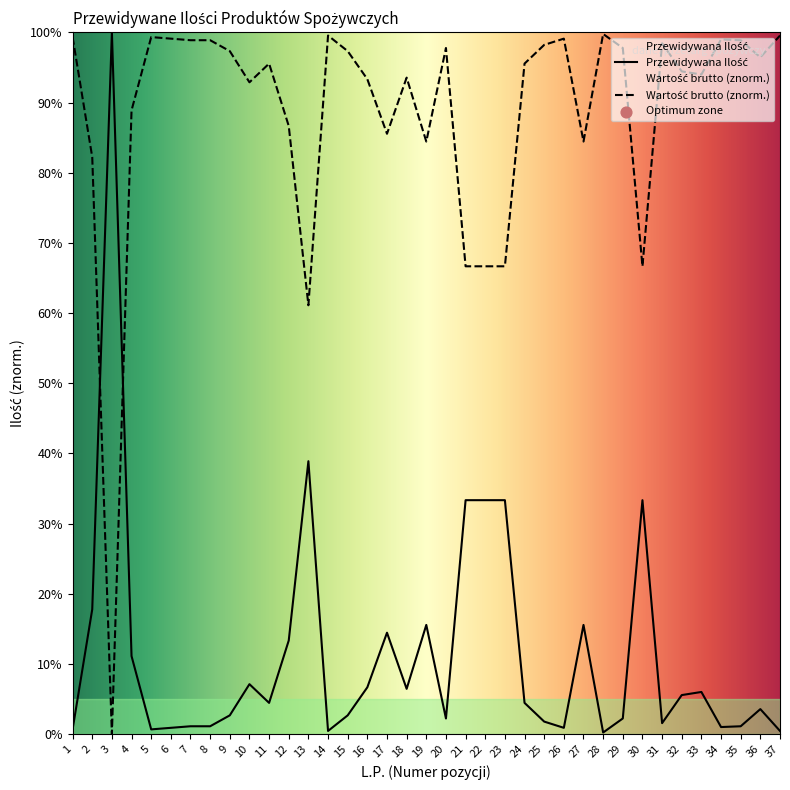

What is the ratio of the value at 34 to the value at 25?

0.6